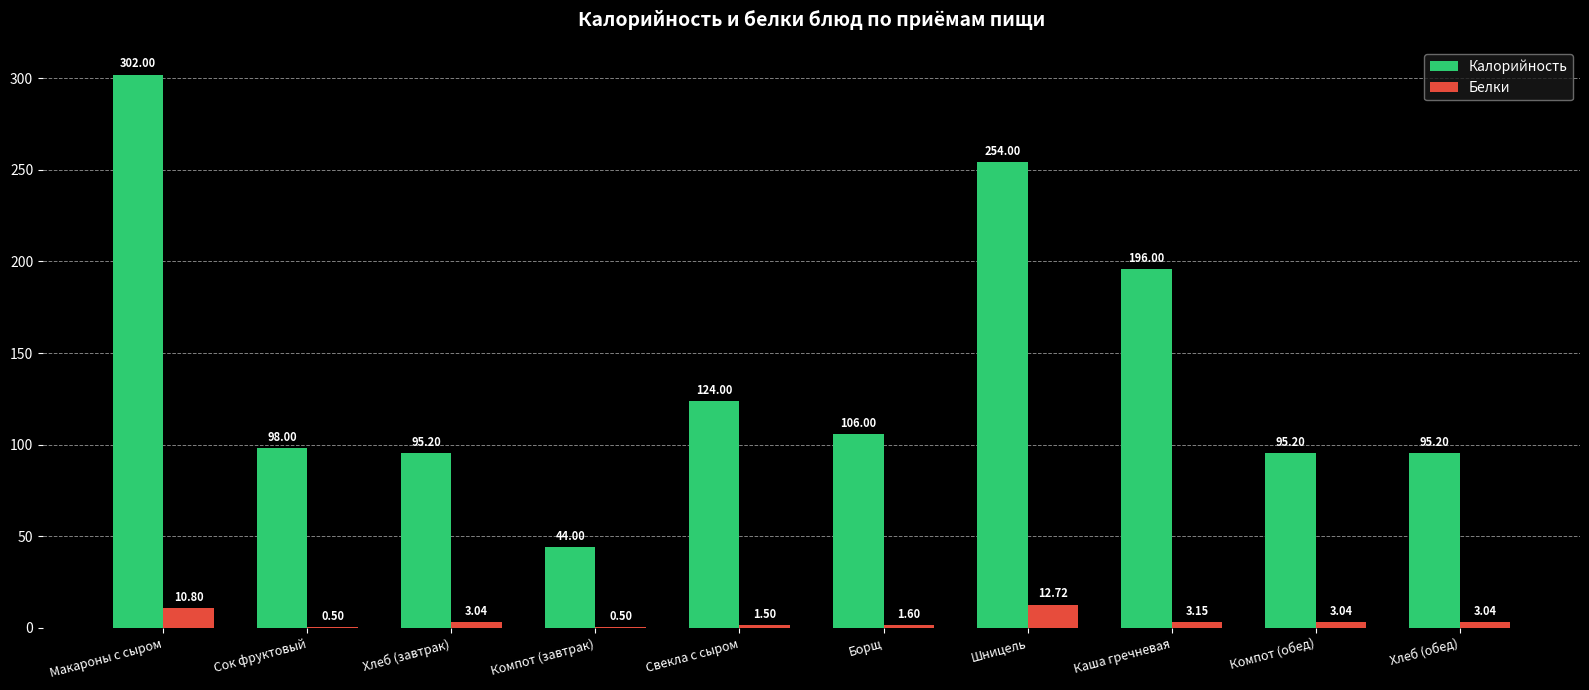

Where does the Калорийность series first go above 106?

Макароны с сыром